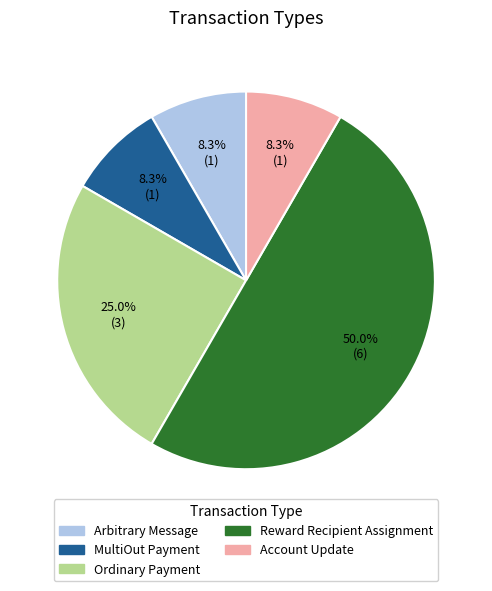

What is the largest slice in the pie chart?

Reward Recipient Assignment